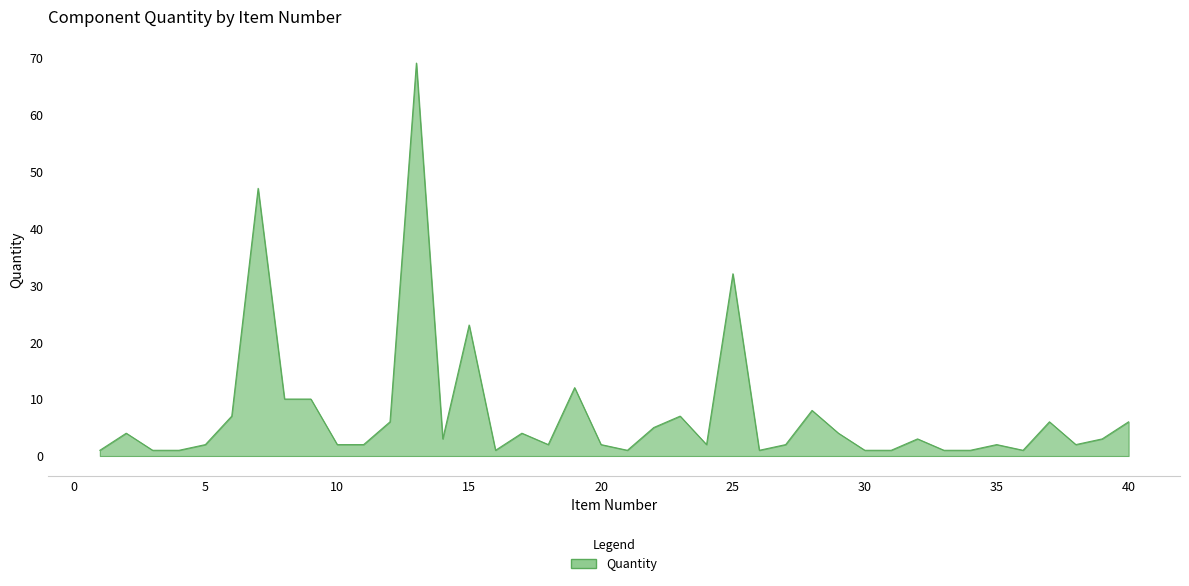

Does the chart display data point markers on the line(s)?

No